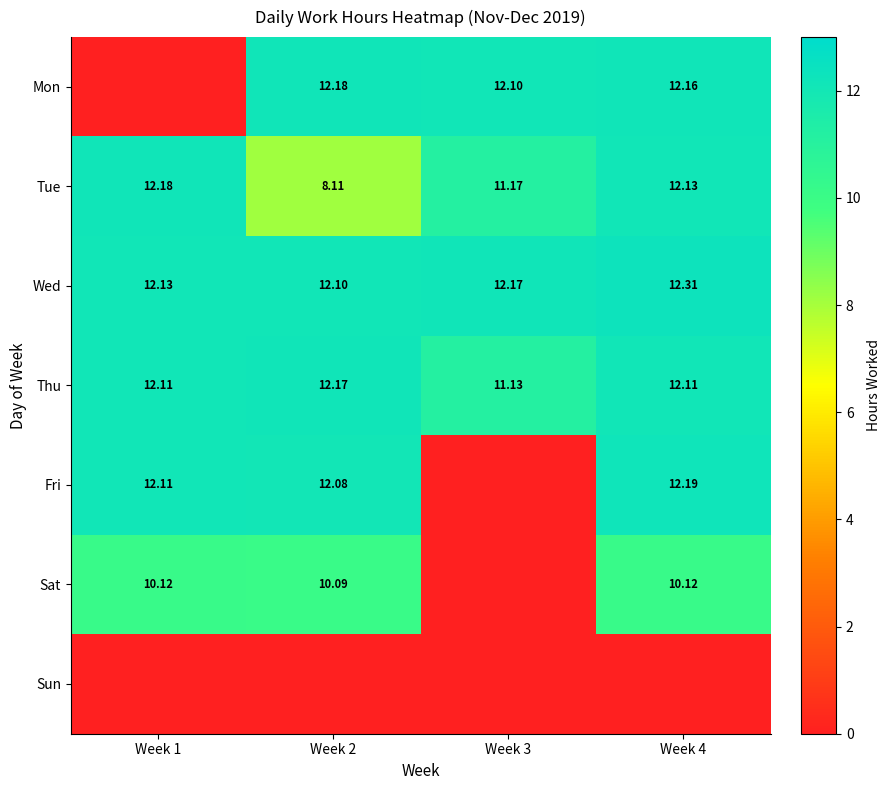

How many positive values does the Sat series have?

3